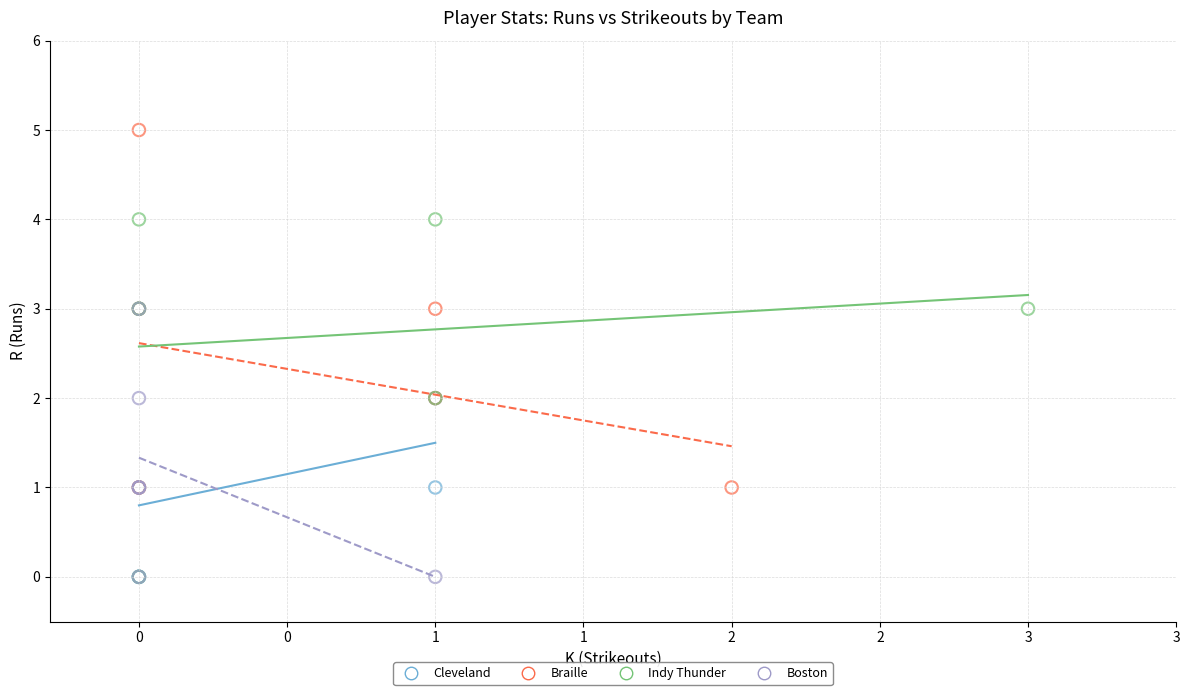

Which series contains the highest Y value?

Braille